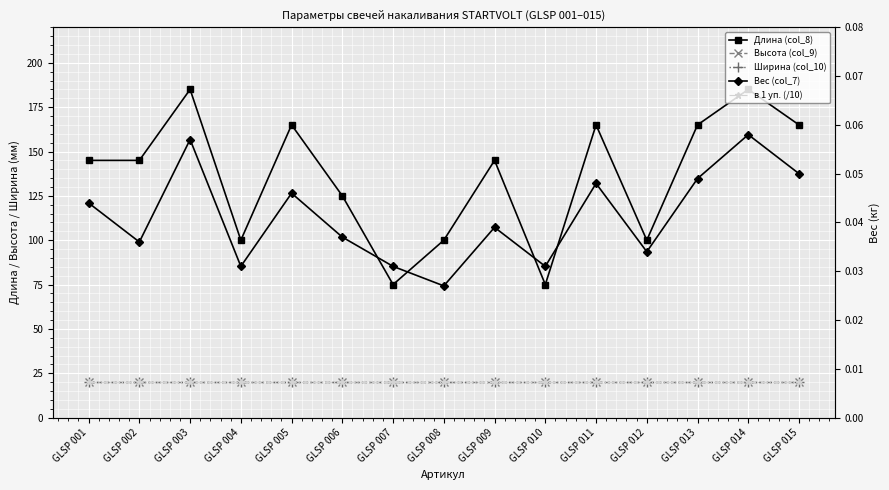

Rank the categories by Вес (col_7) value from highest to lowest.

GLSP 014, GLSP 003, GLSP 015, GLSP 013, GLSP 011, GLSP 005, GLSP 001, GLSP 009, GLSP 006, GLSP 002, GLSP 012, GLSP 004, GLSP 007, GLSP 010, GLSP 008